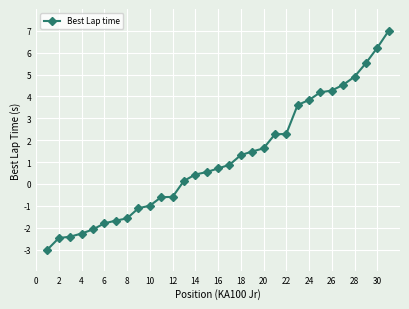

What is the sum of all values?

35.2